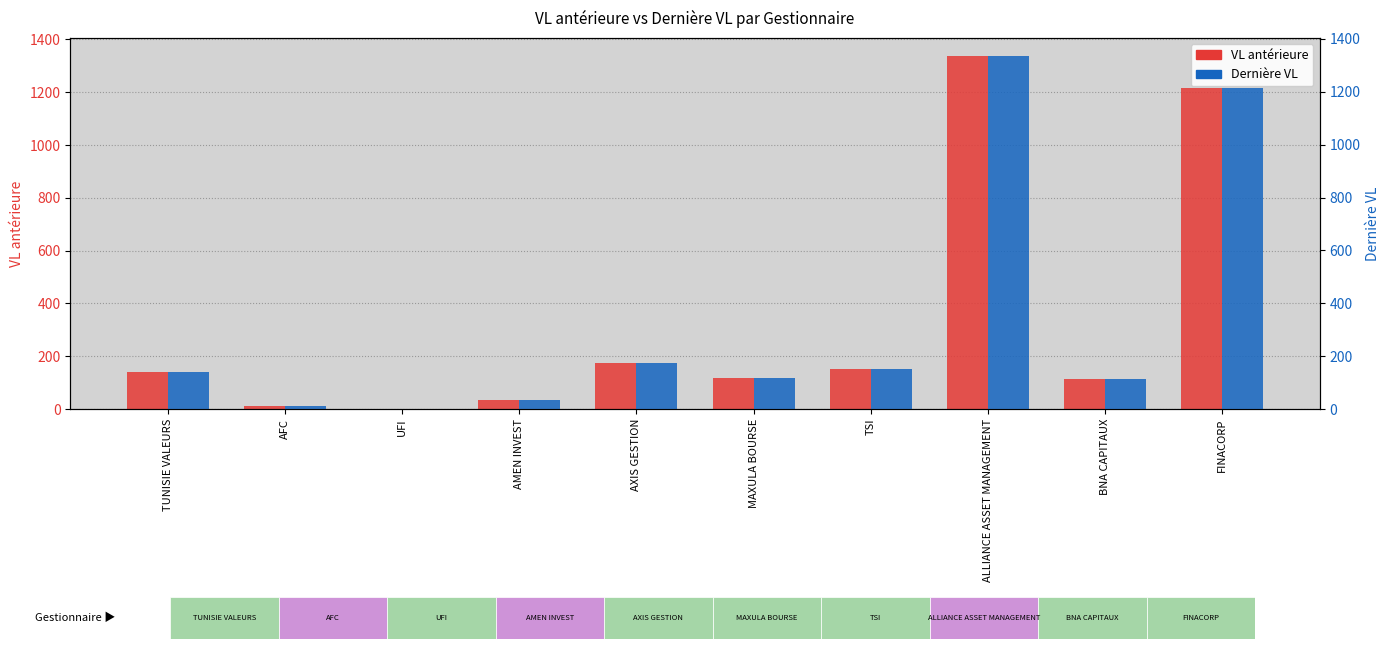

At MAXULA BOURSE, list the series in order from largest to smallest.

Dernière VL, VL antérieure